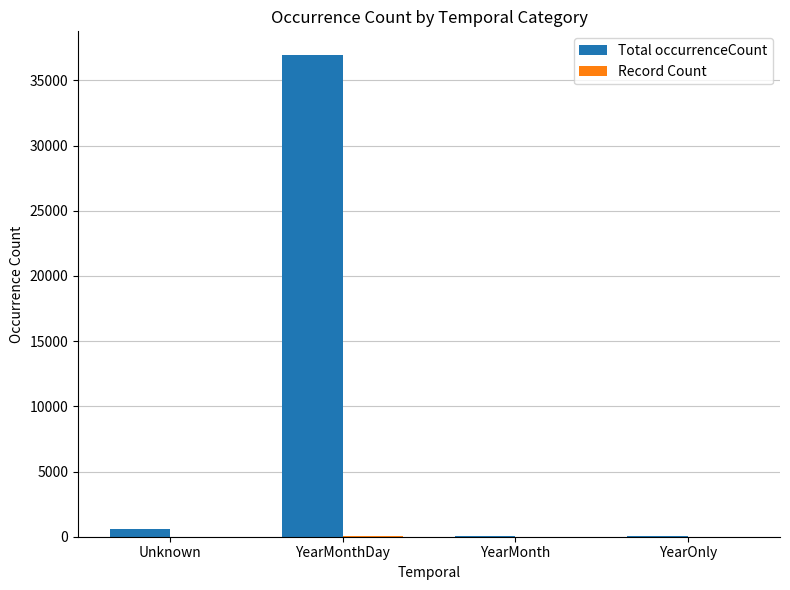

At which category is the sum across all series the highest?

YearMonthDay